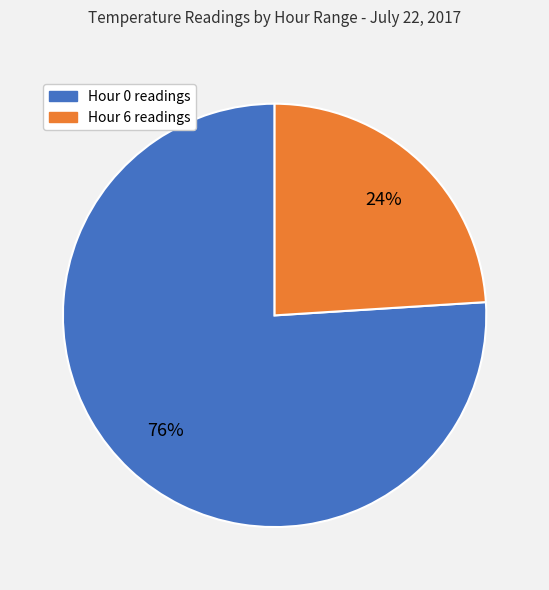

To the nearest percent, what percentage of the pie is Hour 6?

24%